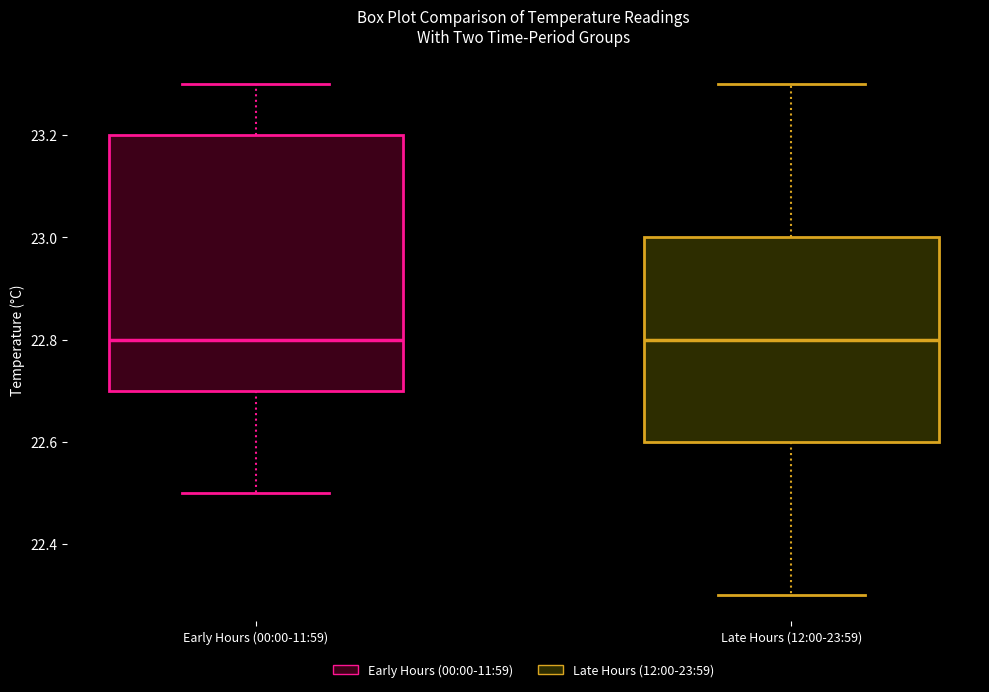

Where does the median line of the box for Late Hours (12:00-23:59) sit on the y-axis? The values are not printed on the chart, so give them approximately, as read against the axis.

22.8